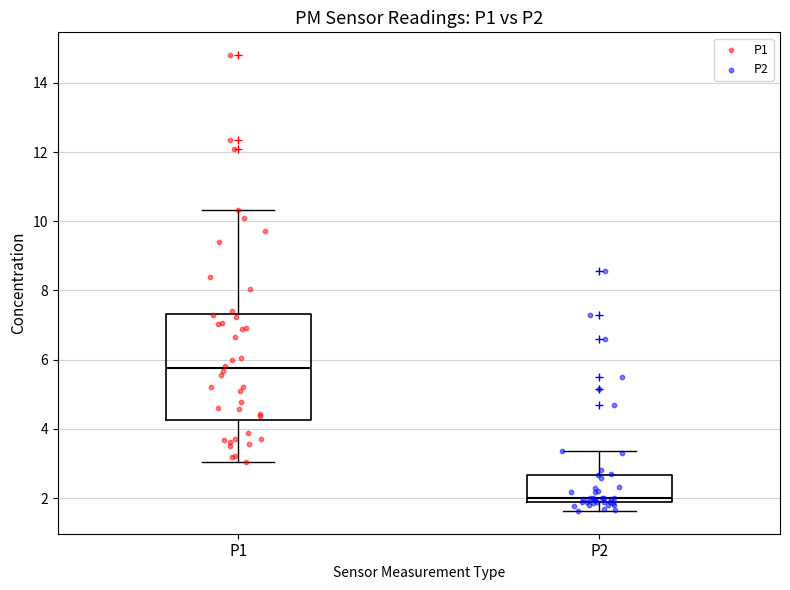

Which box has the highest median line?

P1